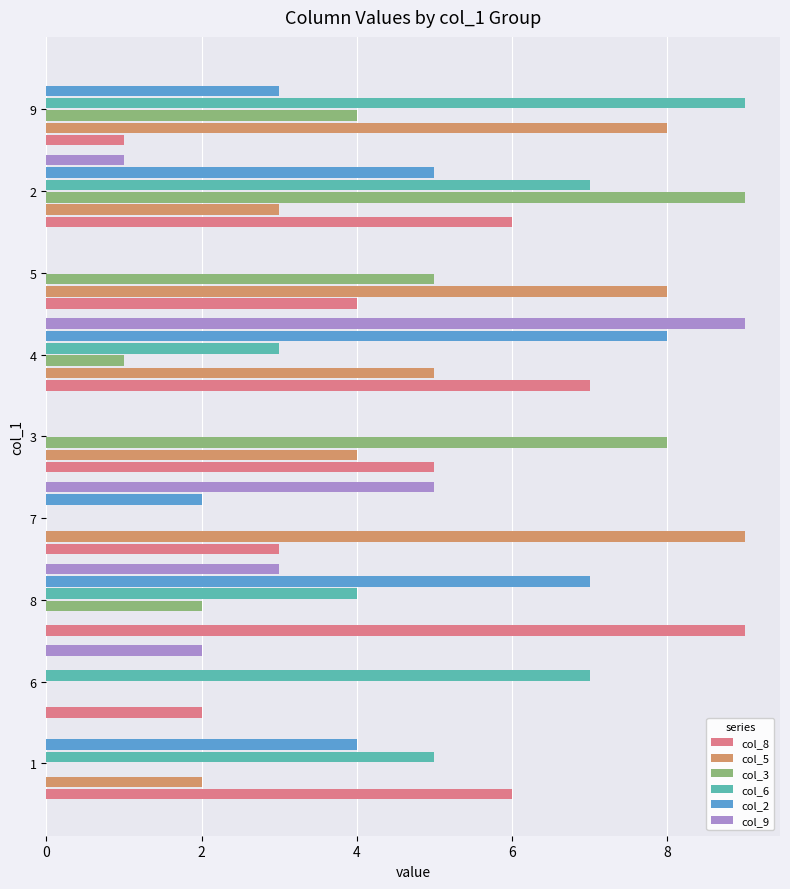

What is the approximate value of col_9 at 4?

9